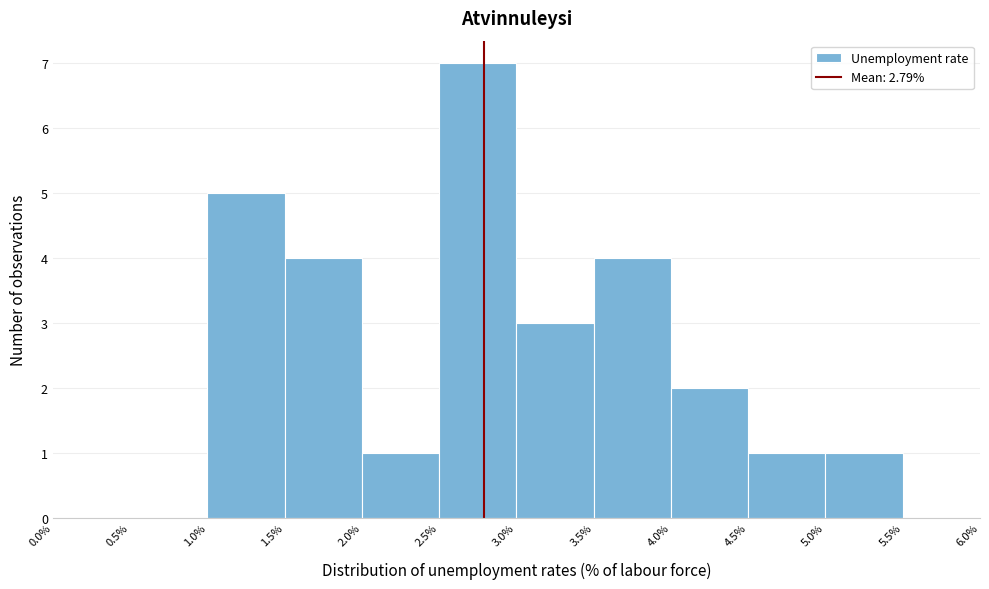

Which range on the x-axis has the tallest bar?

2.5% to 3.0%